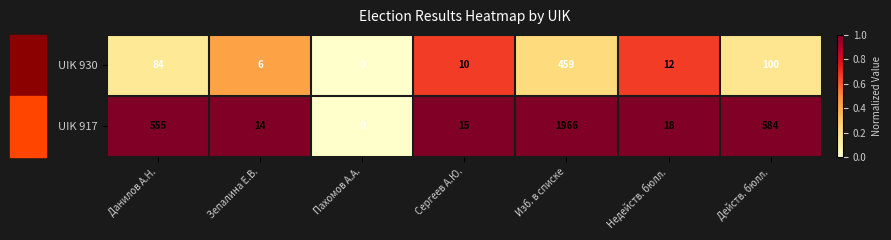

The value of UIK 930 at Пахомов А.А. is 0. True or false?

True